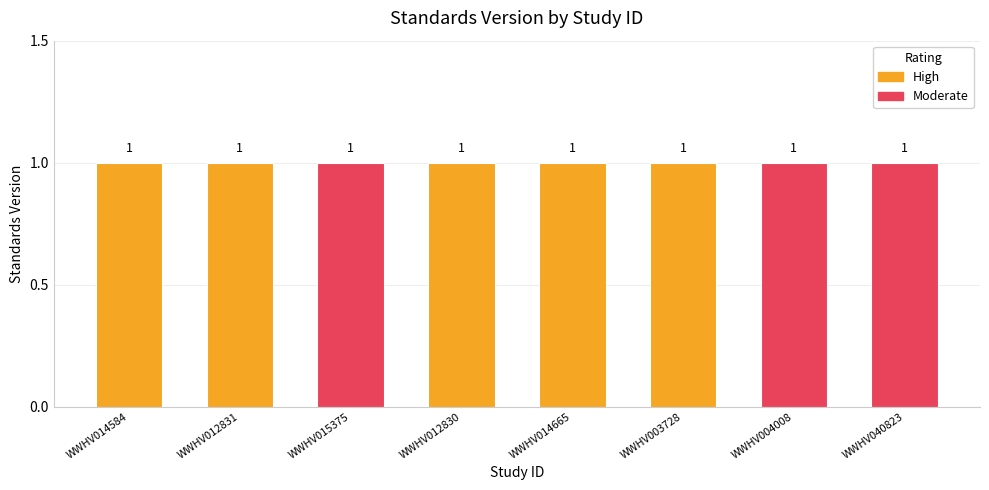

Which series changed the most between WWHV014584 and WWHV003728?

High